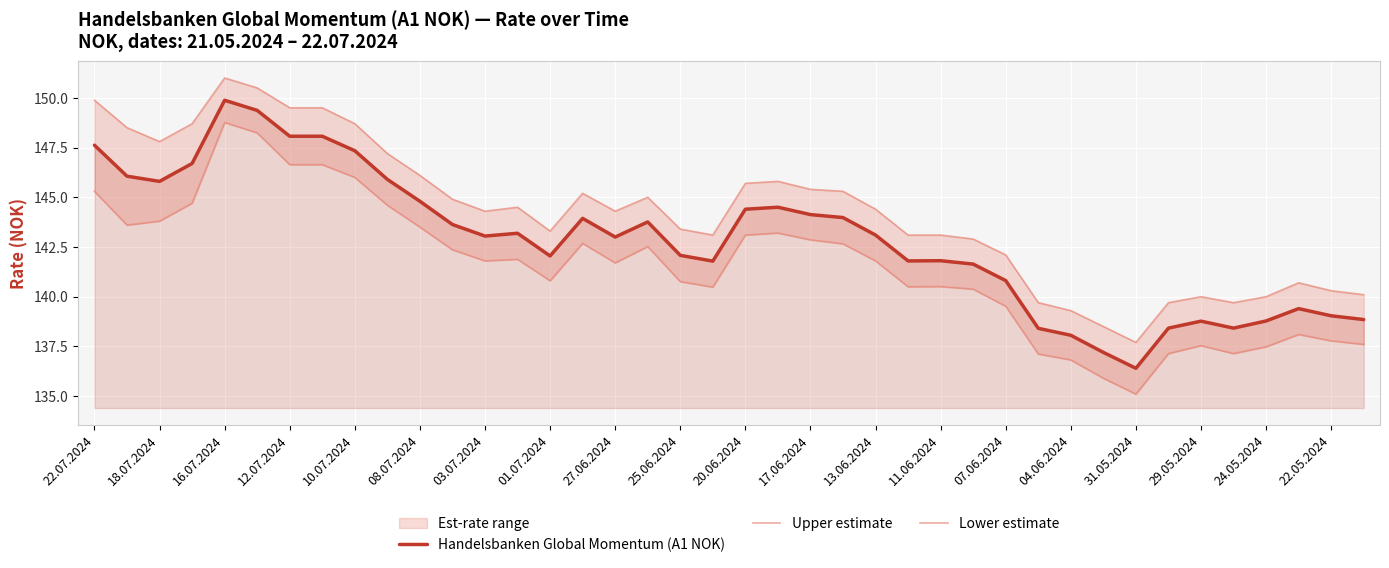

What is the maximum value for Upper estimate?

151.0